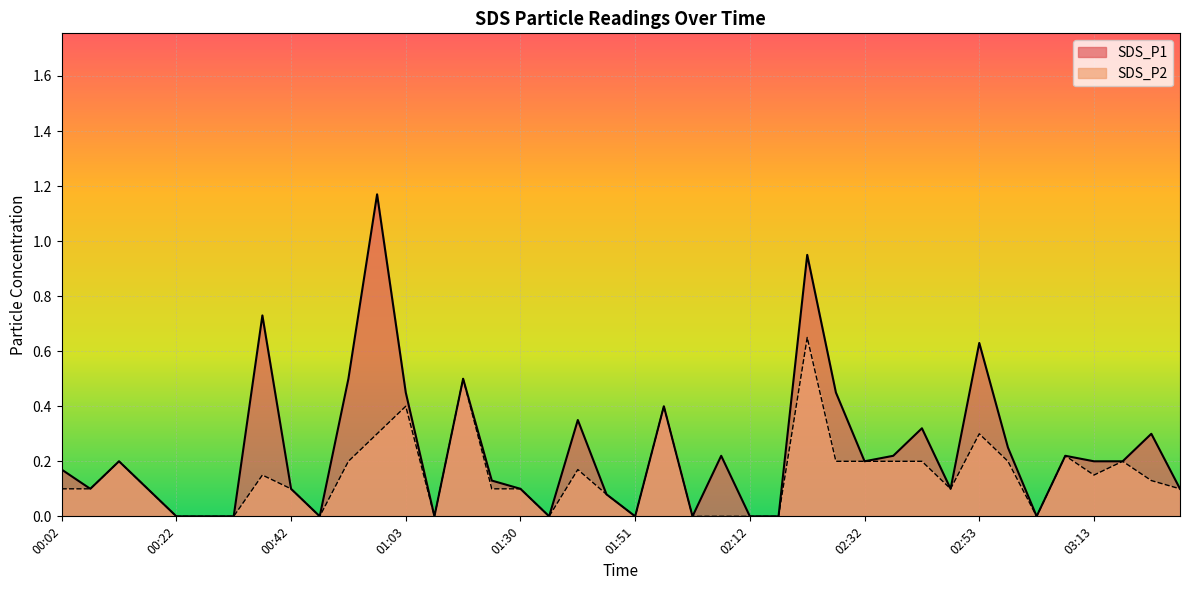

Where is the first local minimum for SDS_P2?

00:48